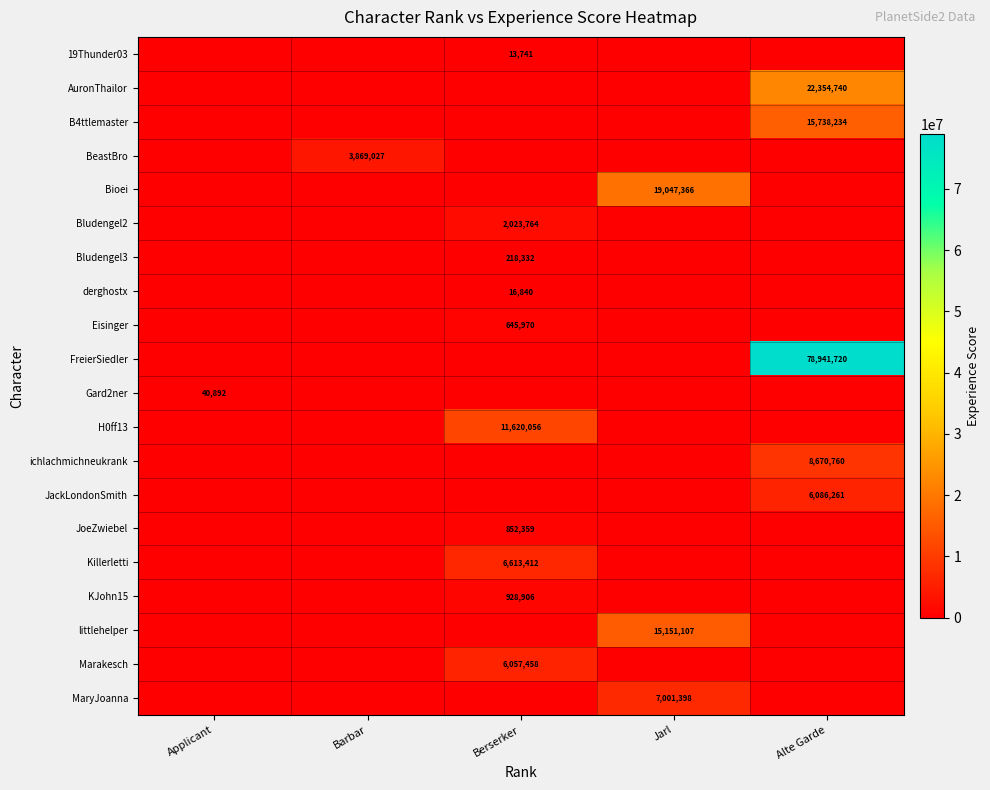

What is the spread (max minus min) of values at Jarl?

19047366